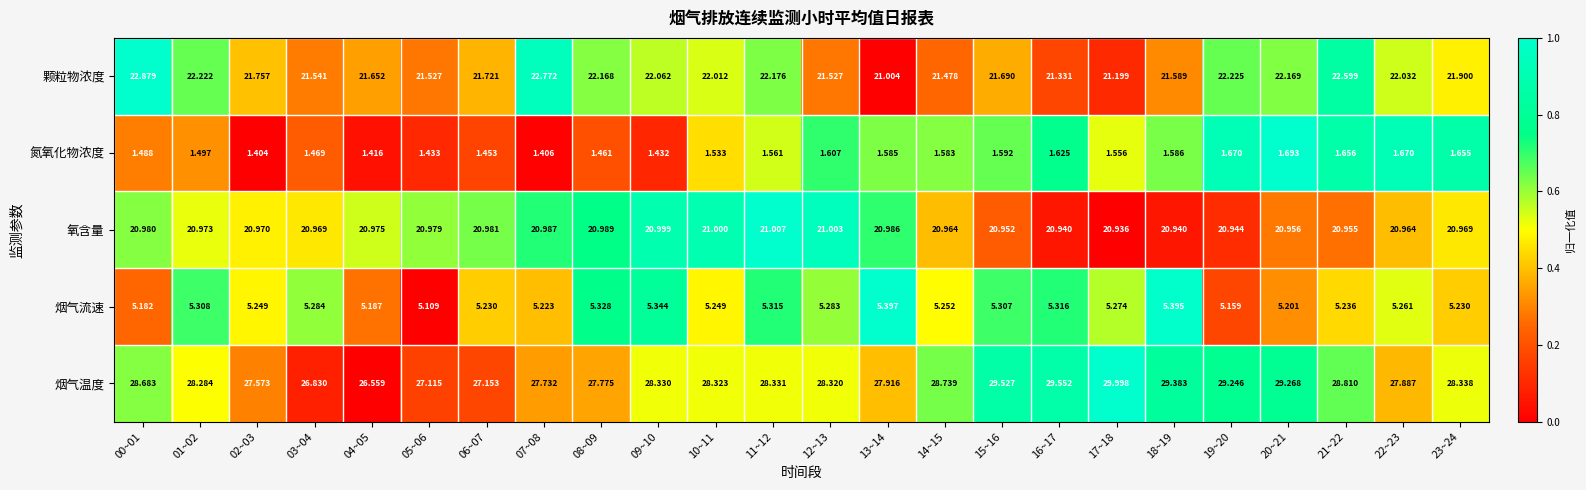

What is the greatest value displayed?

30.0